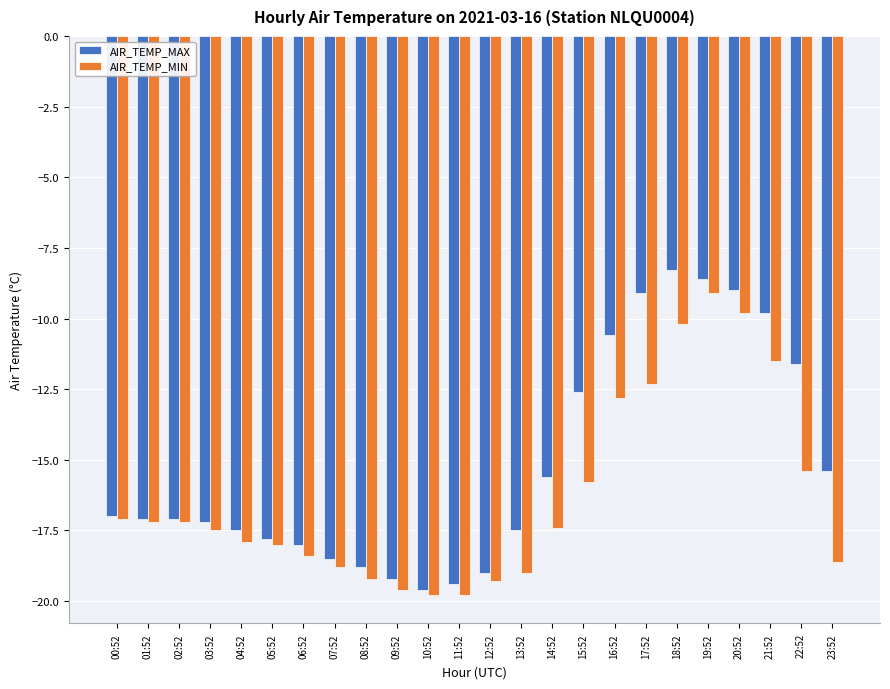

At which category is the sum across all series the highest?

19:52